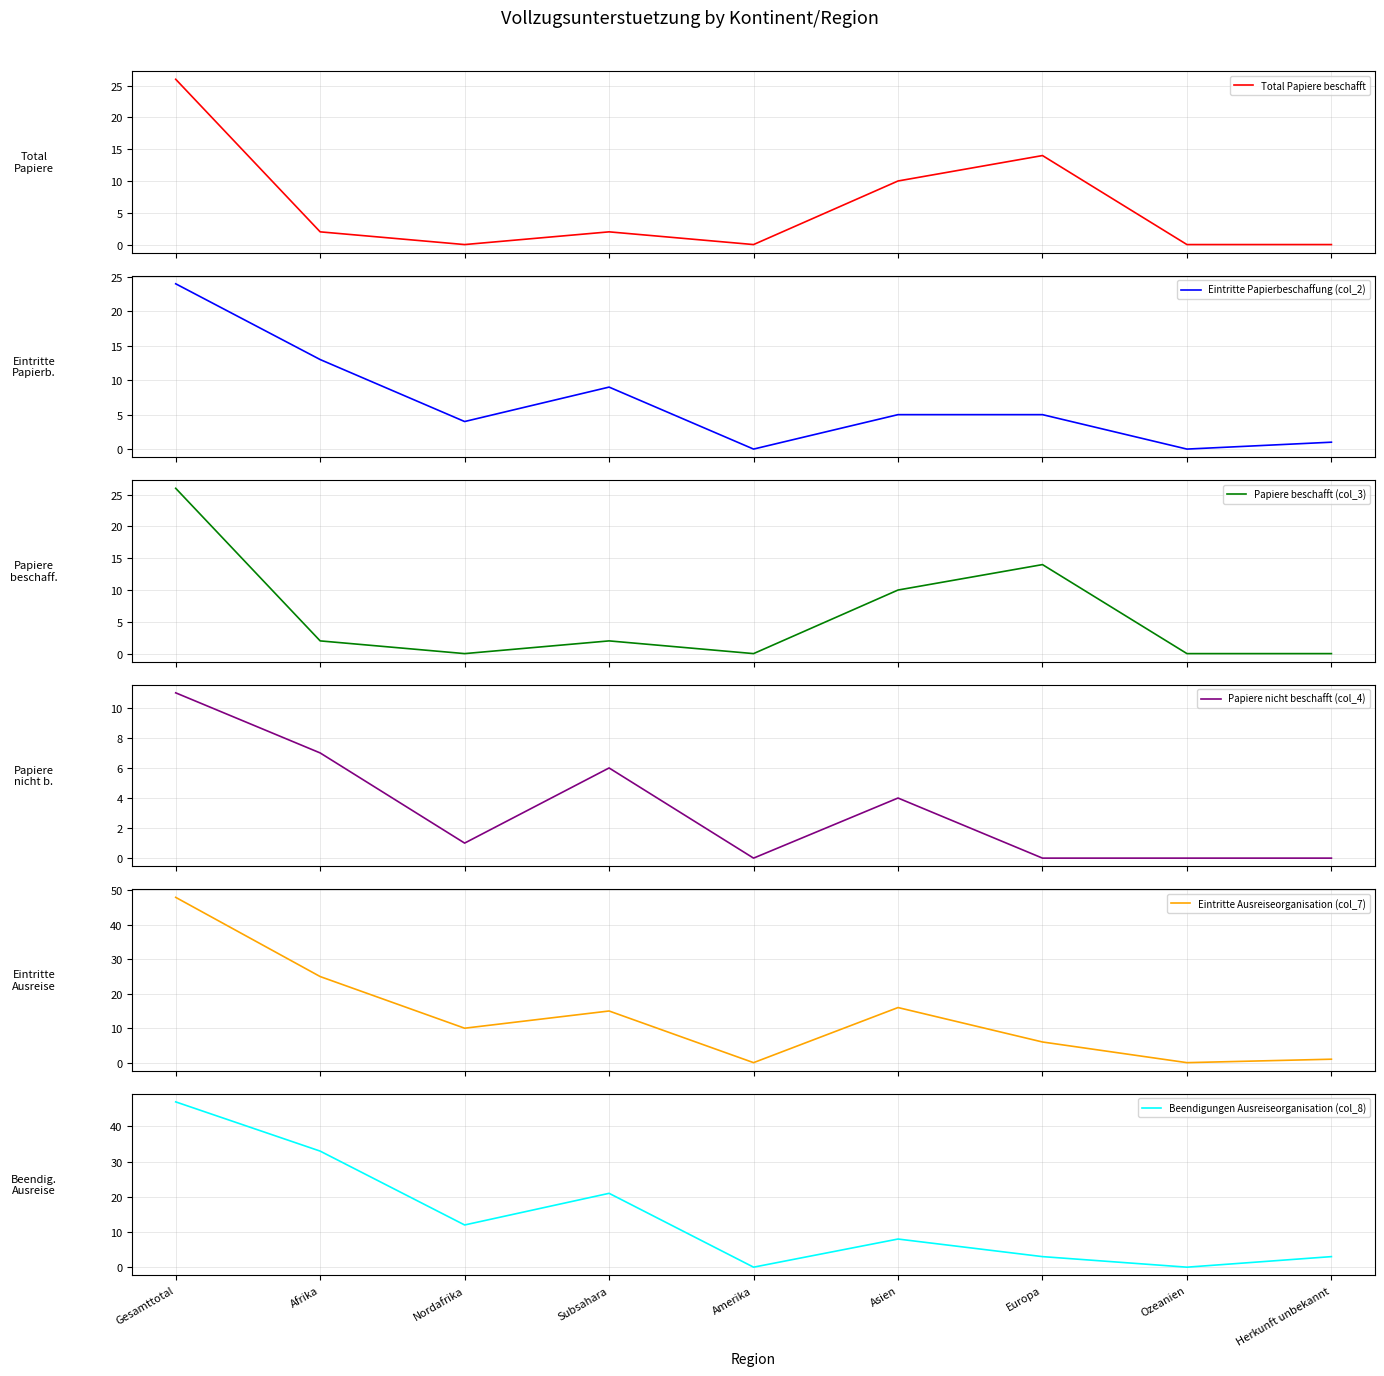

How many values in the Beendigungen Ausreiseorganisation (col_8) series exceed 8?

4